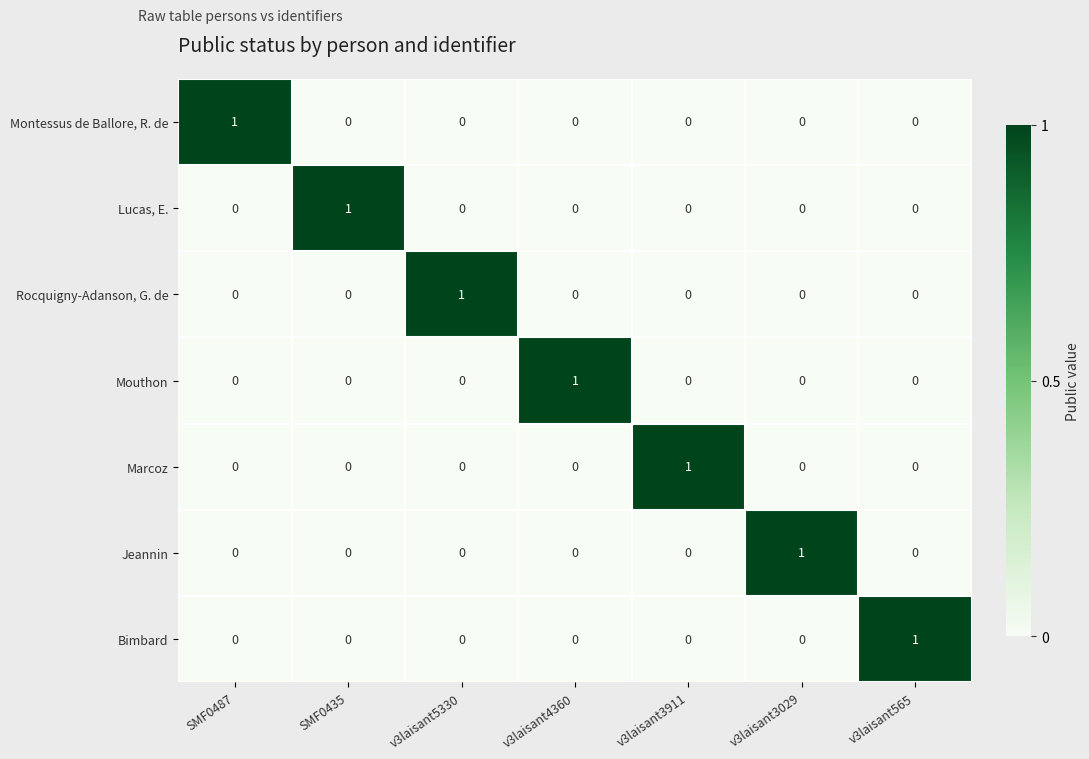

The value of Montessus de Ballore, R. de at v3laisant3029 is 0. True or false?

True